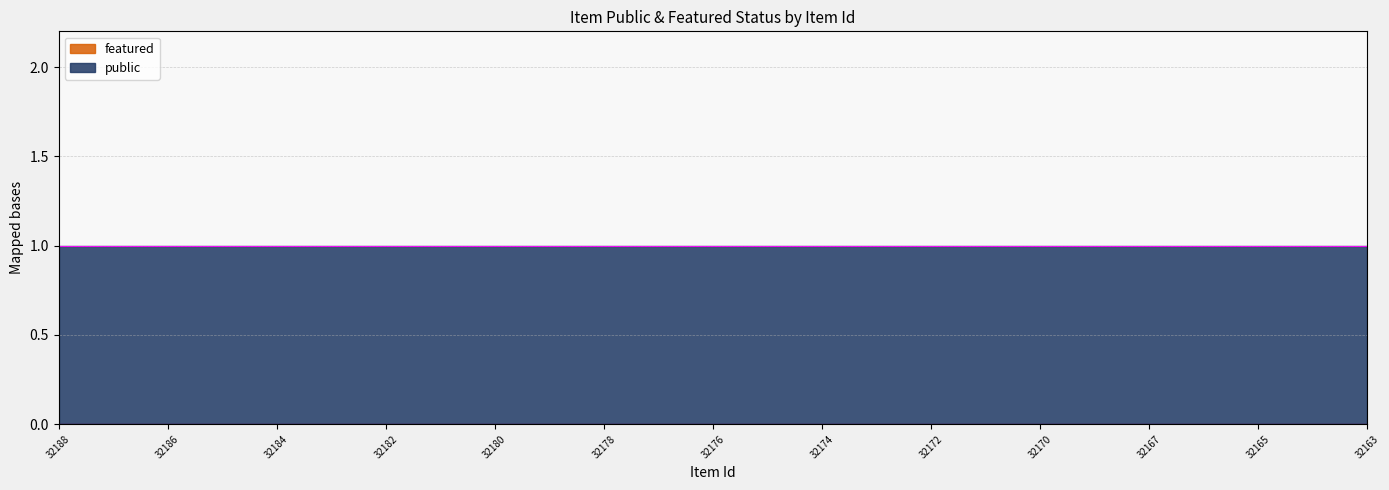

Does the chart display data point markers on the line(s)?

No